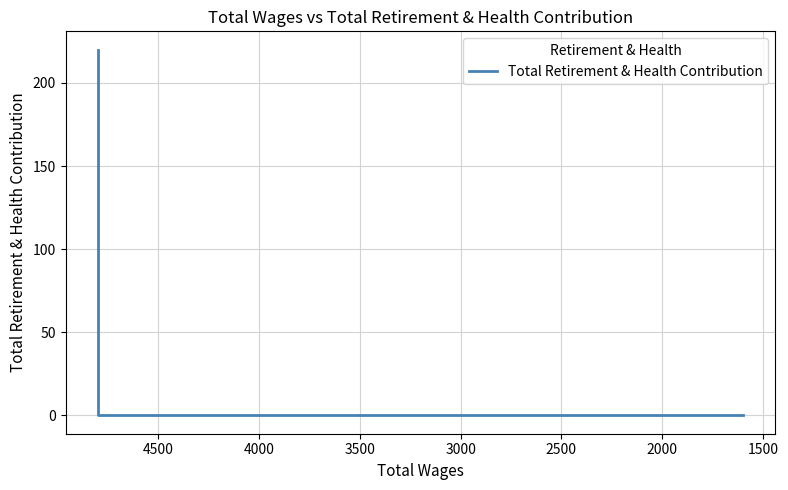

What is the difference between the maximum and minimum values?

220